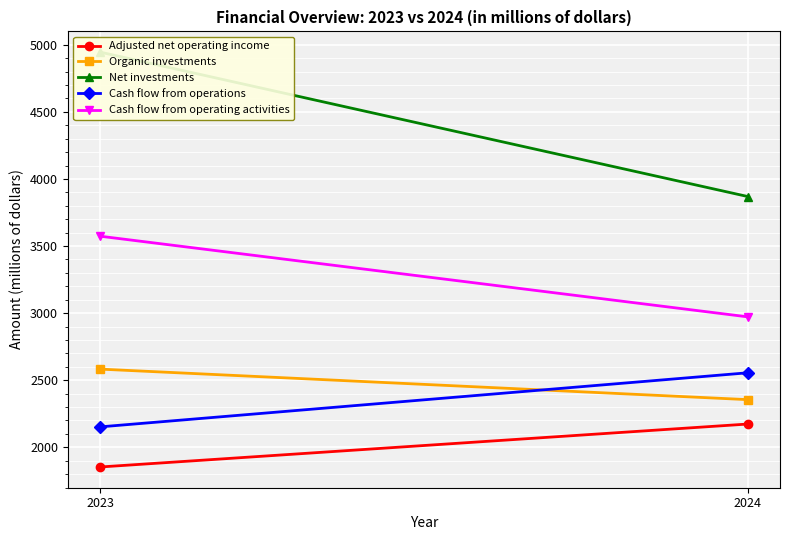

Rank the categories by Cash flow from operating activities value from highest to lowest.

2023, 2024